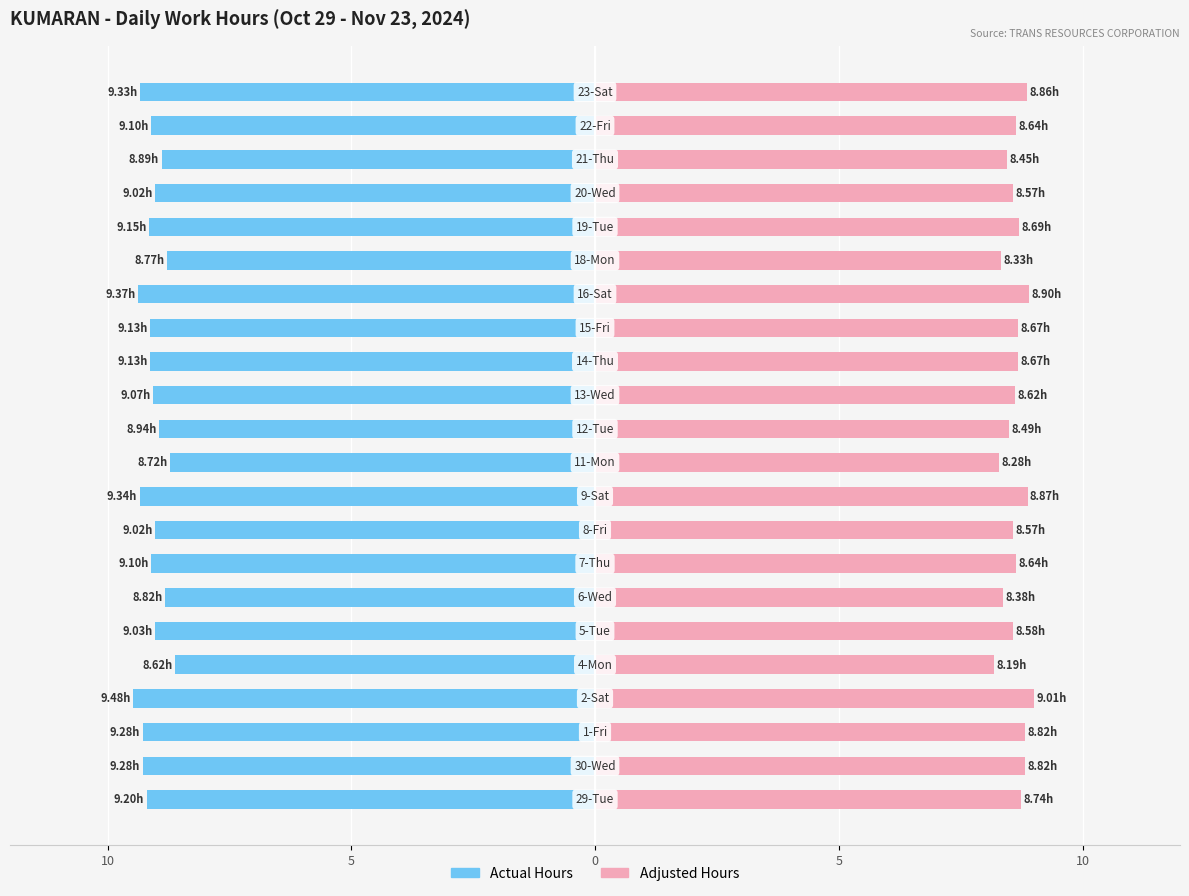

What is the total value across all series at 9?

18.2